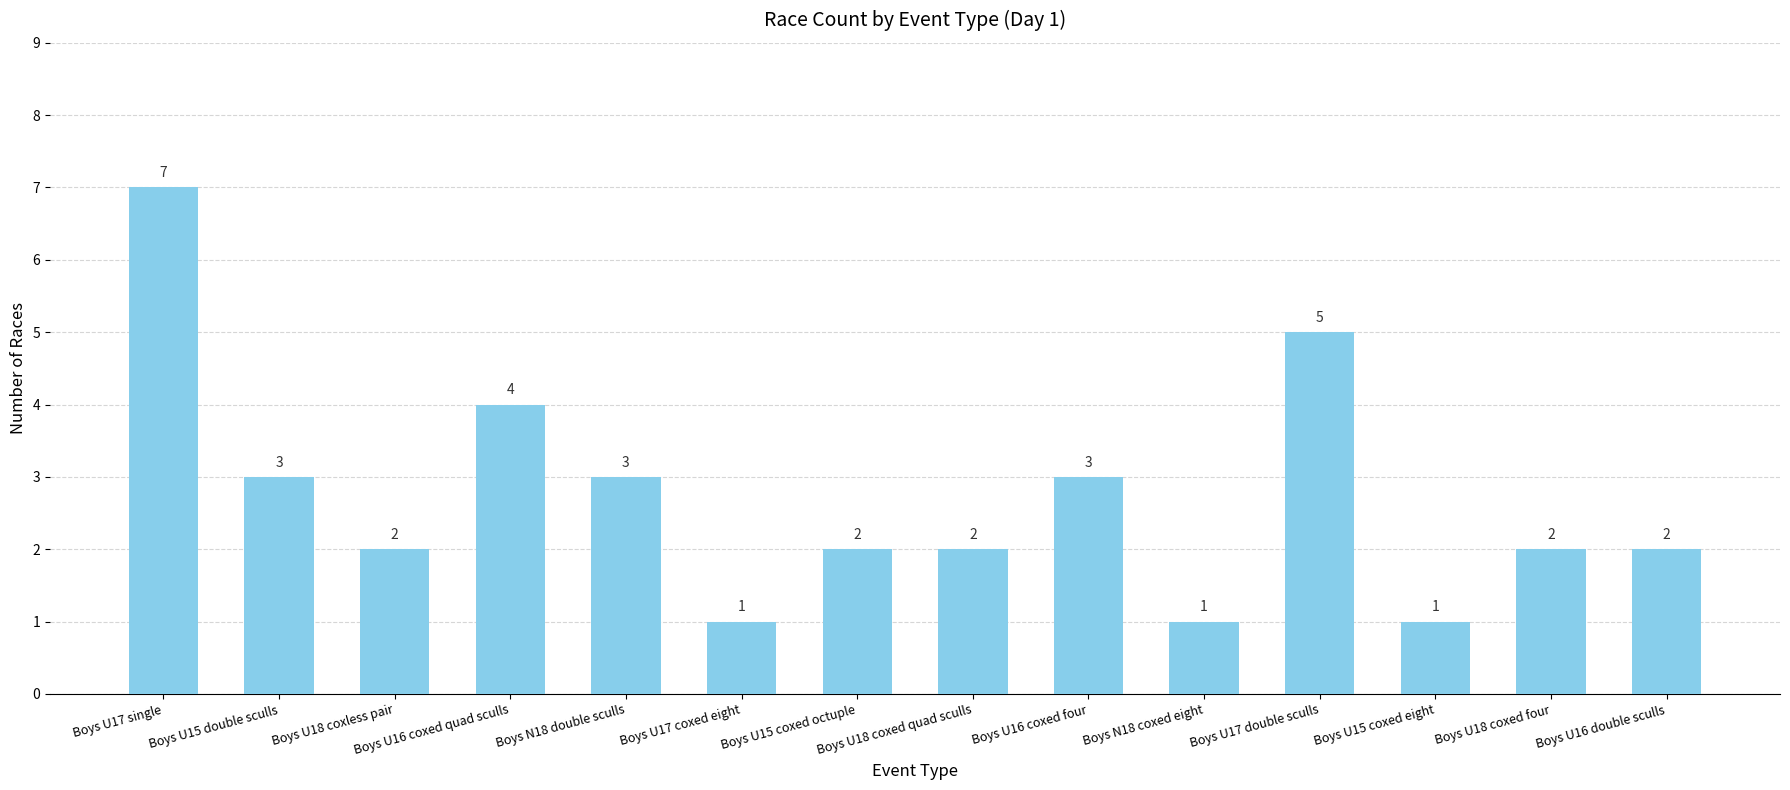

What is the change in value from Boys U16 coxed quad sculls to Boys U15 coxed eight?

-3